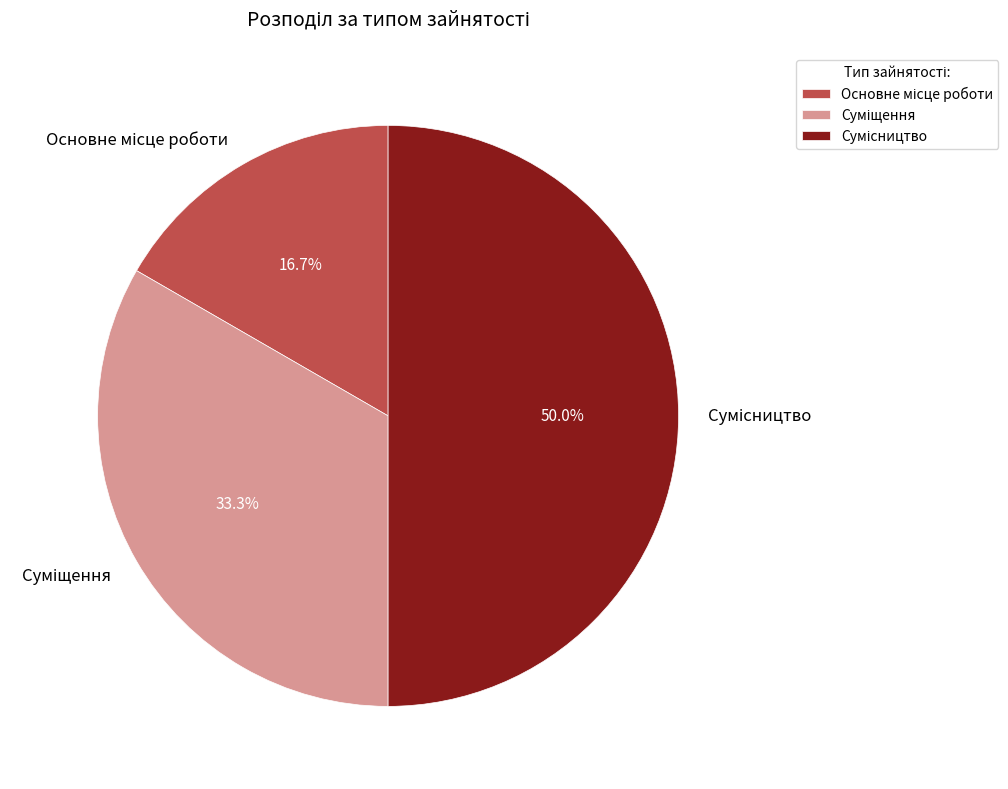

What is the ratio of the value at Основне місце роботи to the value at Суміщення?

0.5